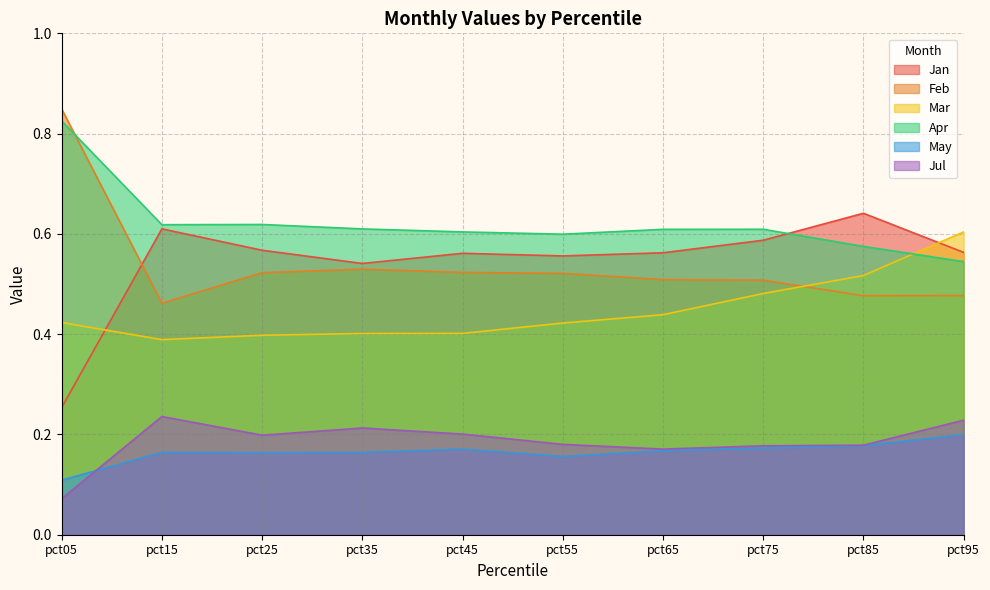

At which label is Jan closest to 0?

pct05